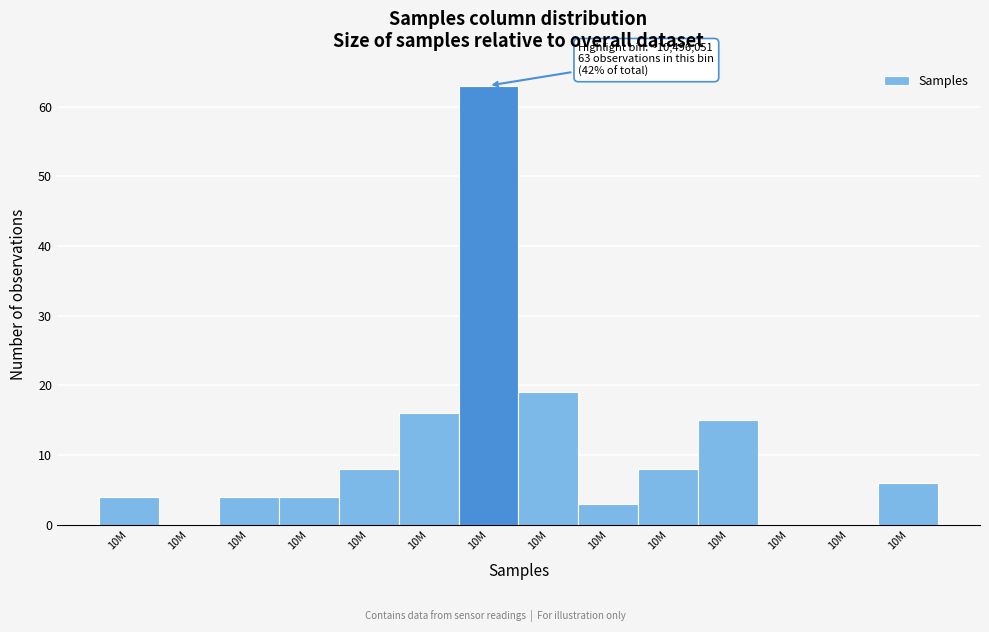

Are the bars horizontal?

No